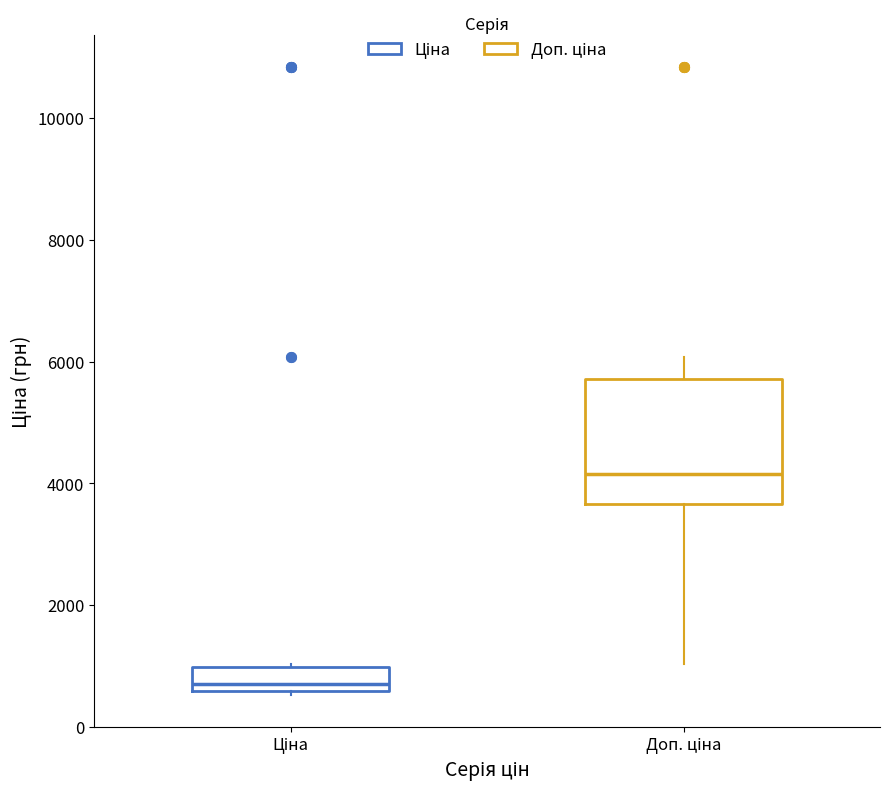

Where does the upper whisker of the box for Доп. ціна end on the y-axis? The values are not printed on the chart, so give them approximately, as read against the axis.

6000